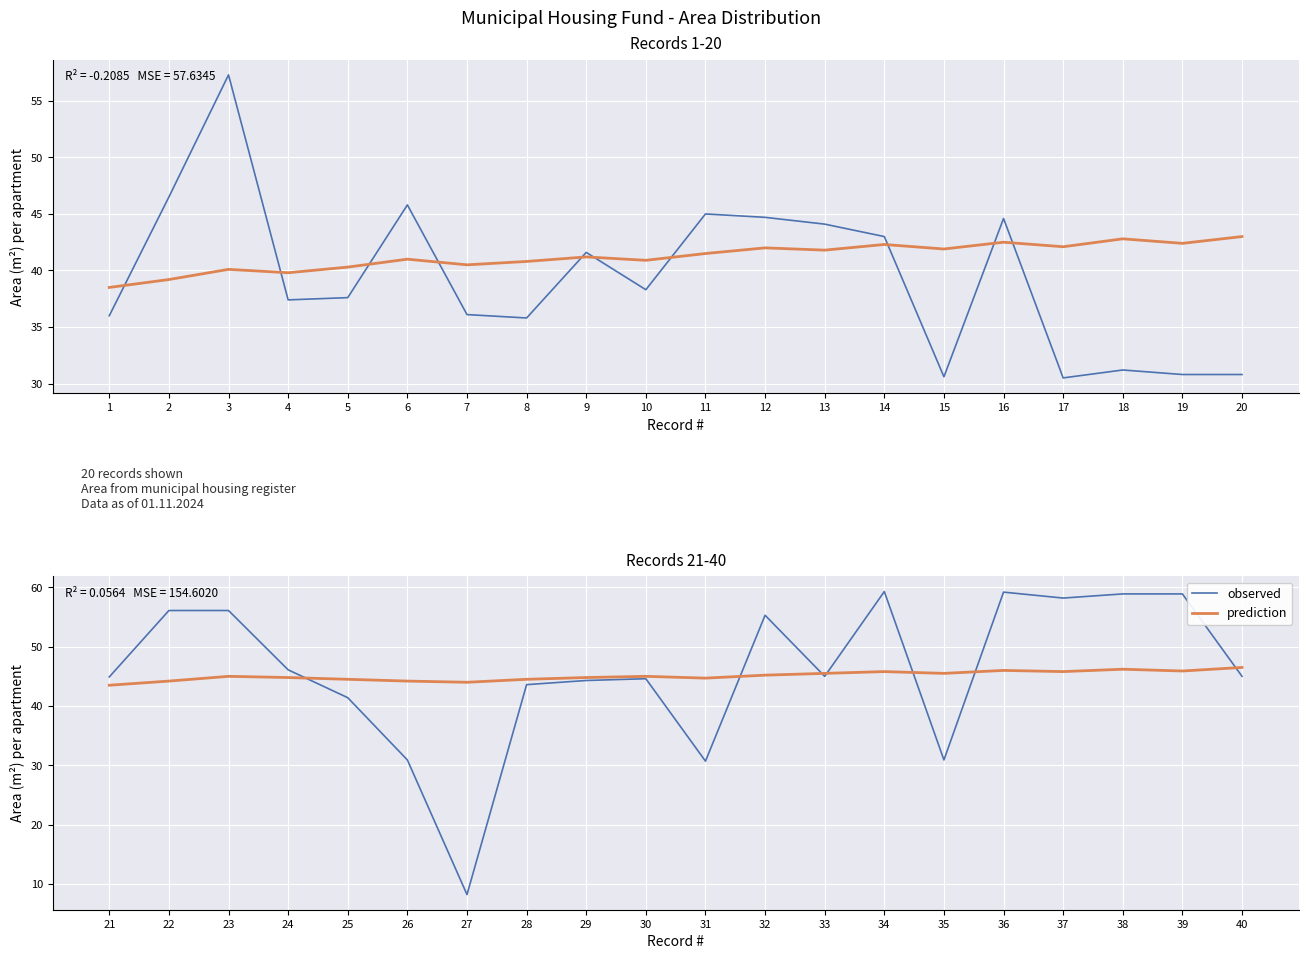

What is the sum of the observed values at 27 and 37?

66.4